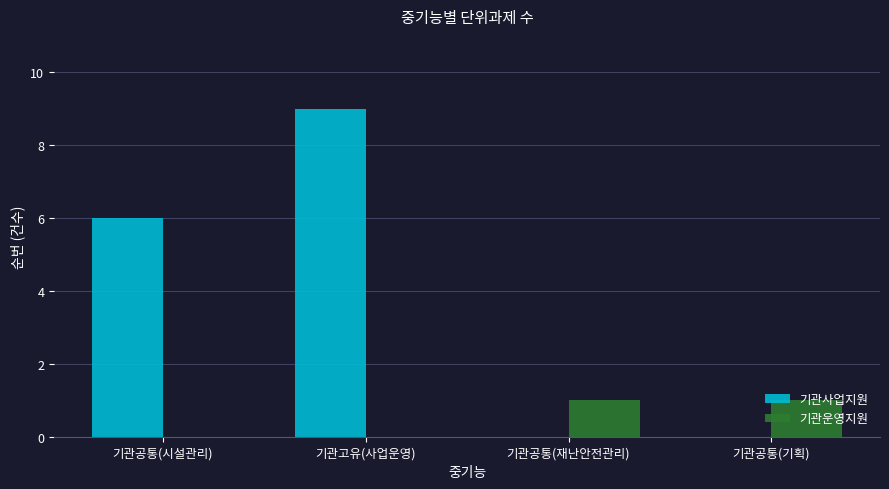

Which series has the widest spread of values?

기관사업지원